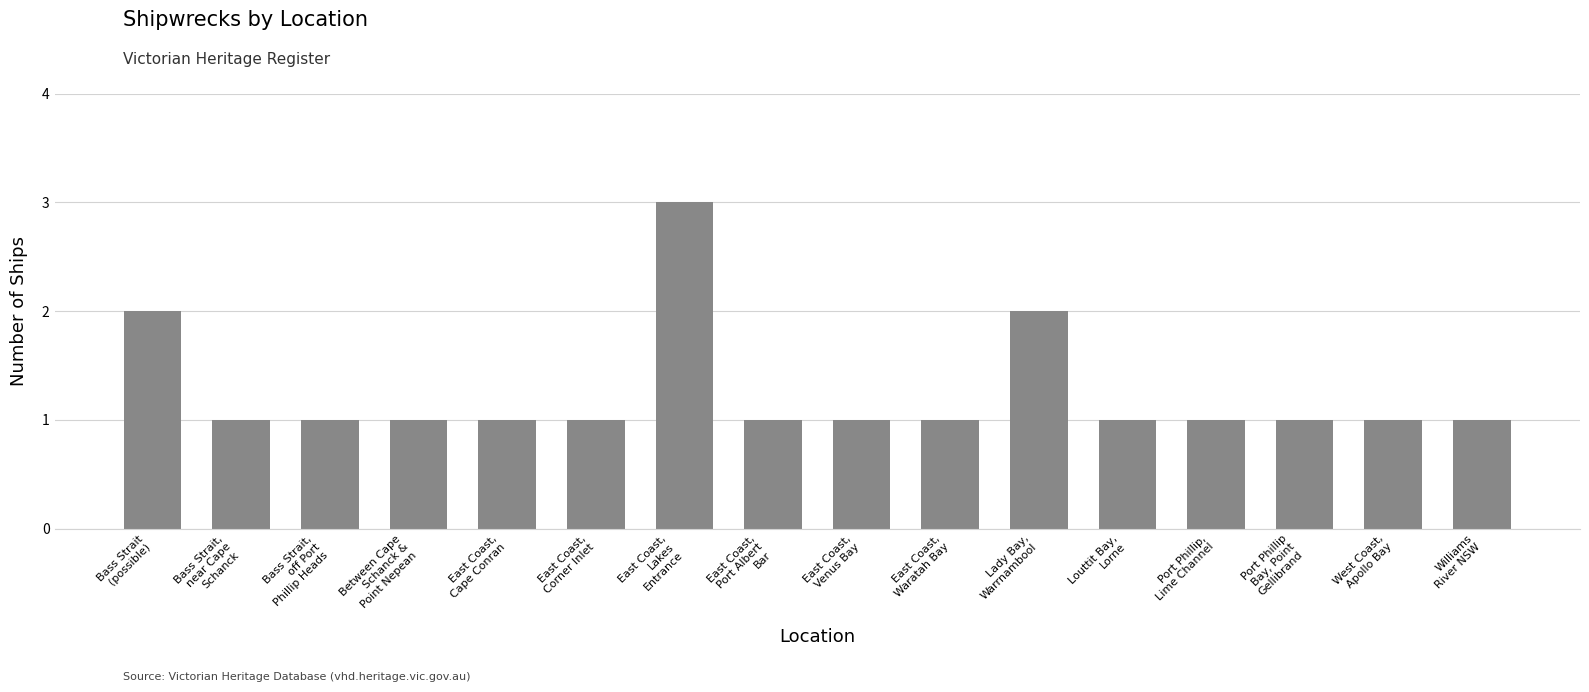

What is the value of the 4th bar from the left?

1